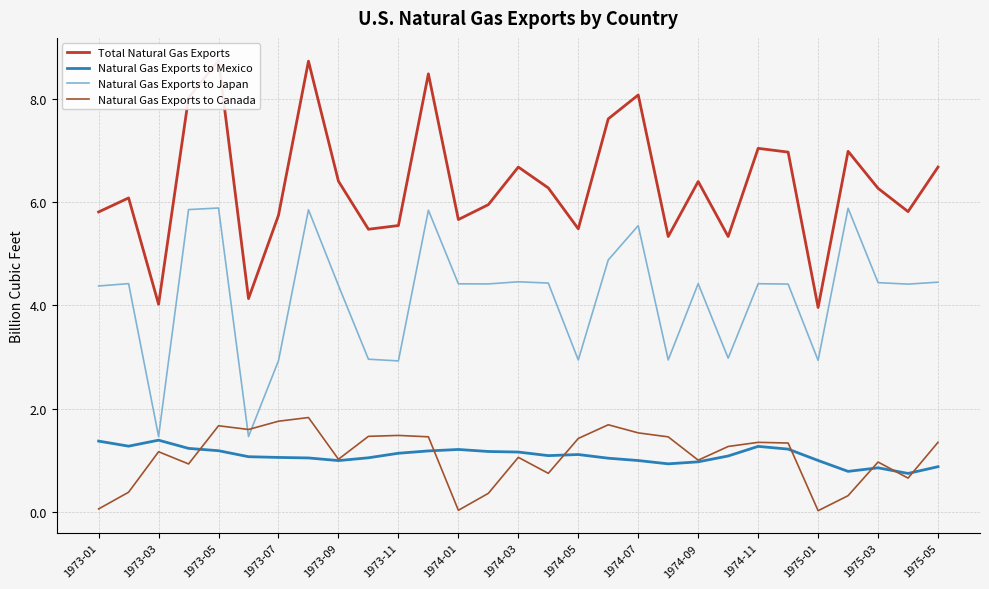

How many values in the Natural Gas Exports to Mexico series are below 1?

9